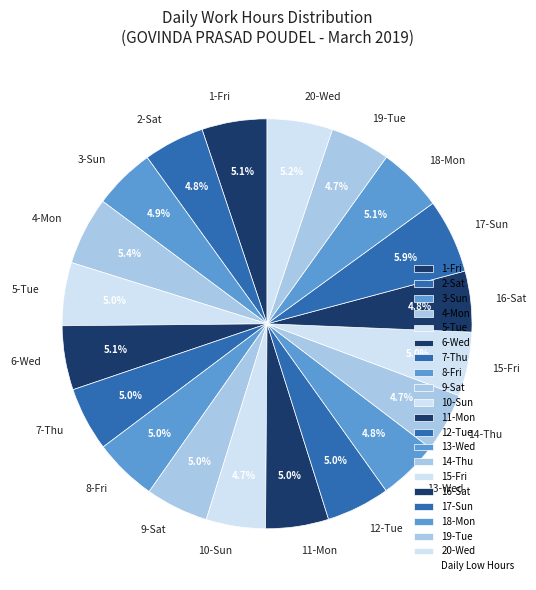

Does 13-Wed represent more than half of the total?

No